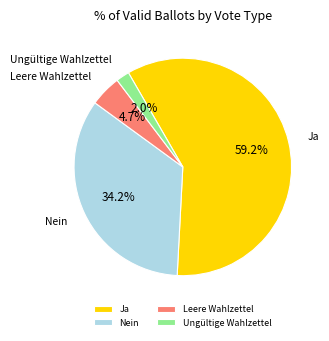

How much of the chart is everything except Ungültige Wahlzettel?

98.0%